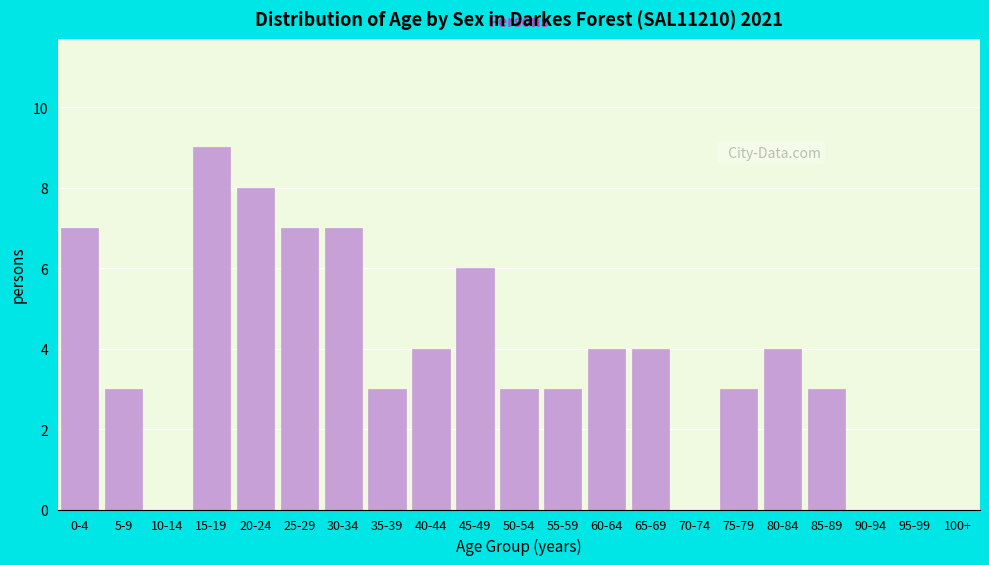

Reading left to right, transcribe all the data shown in this chart.

0-4=7	5-9=3	10-14=0	15-19=9	20-24=8	25-29=7	30-34=7	35-39=3	40-44=4	45-49=6	50-54=3	55-59=3	60-64=4	65-69=4	70-74=0	75-79=3	80-84=4	85-89=3	90-94=0	95-99=0	100+=0